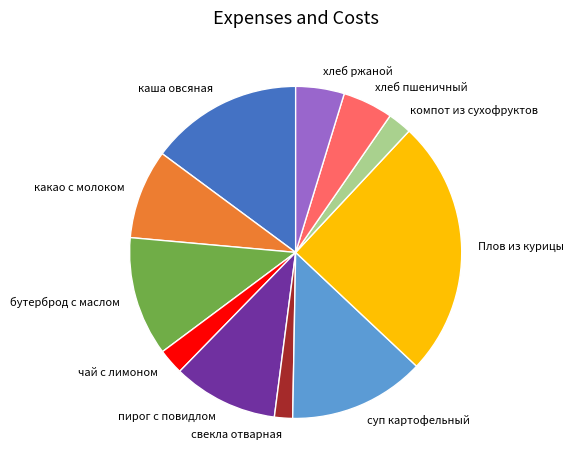

What is the ratio of the value at Плов из курицы to the value at хлеб пшеничный?

5.1